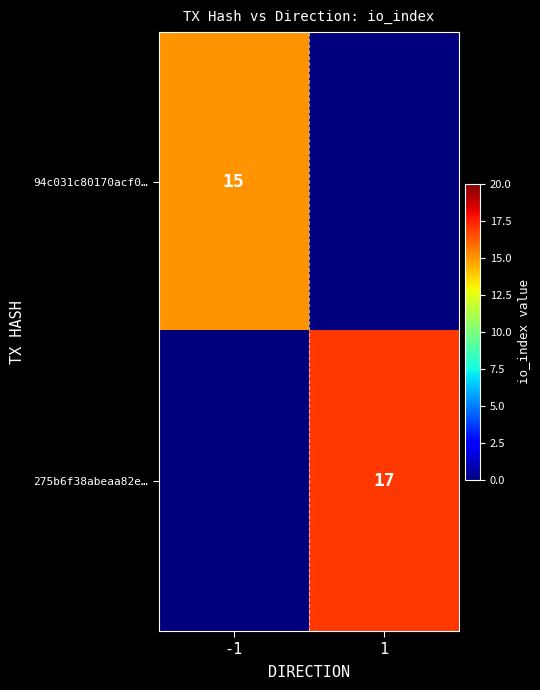

The 275b6f38abeaa82e… series shows 11 at 1. True or false?

False